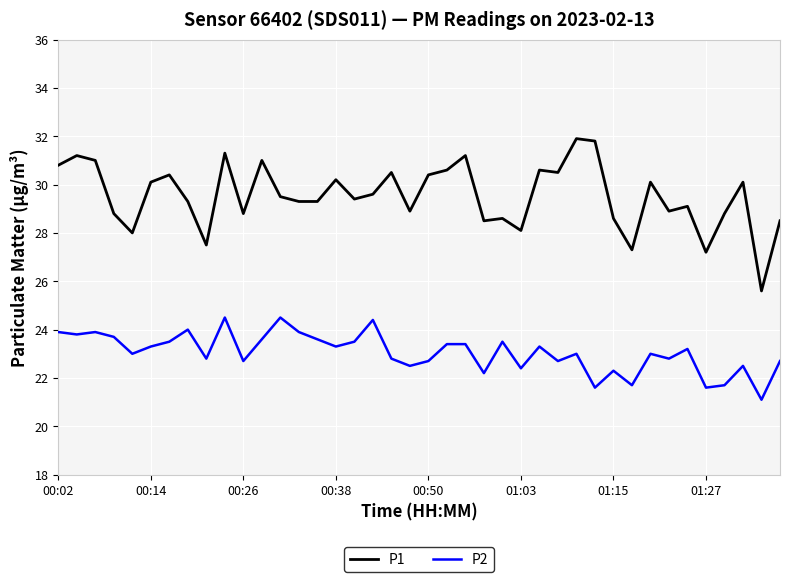

Which series has the largest total across all categories?

P1